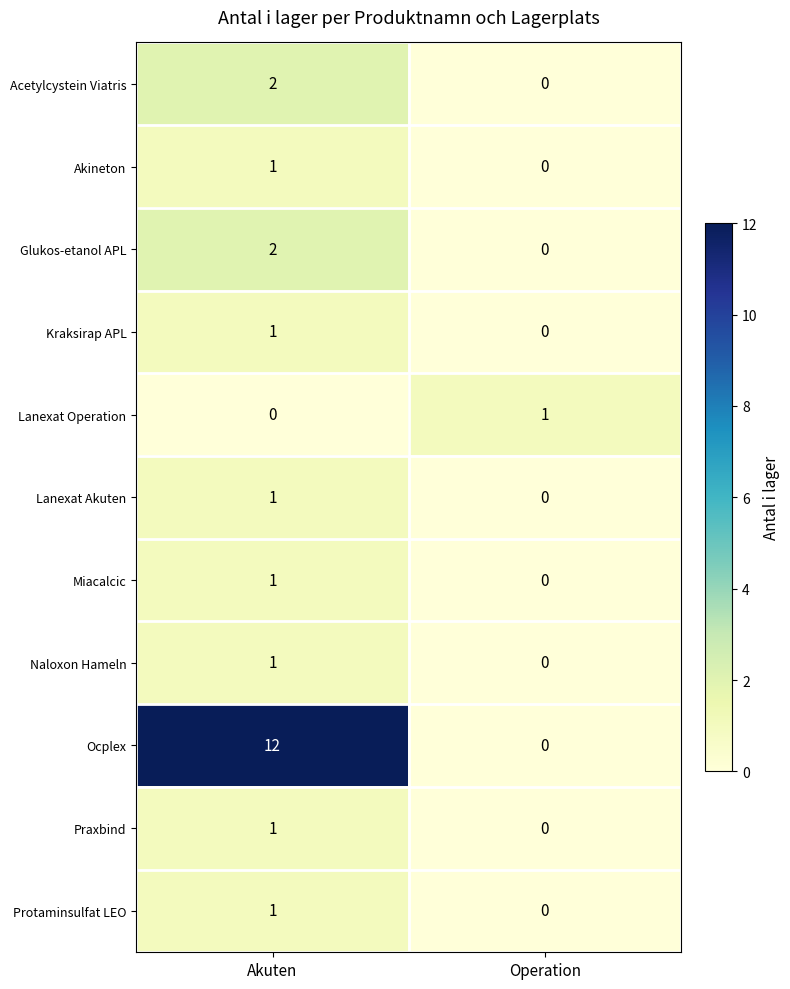

Reading left to right, transcribe all the data shown in this chart.

Acetylcystein Viatris: Akuten=2	Operation=0
Akineton: Akuten=1	Operation=0
Glukos-etanol APL: Akuten=2	Operation=0
Kraksirap APL: Akuten=1	Operation=0
Lanexat Operation: Akuten=0	Operation=1
Lanexat Akuten: Akuten=1	Operation=0
Miacalcic: Akuten=1	Operation=0
Naloxon Hameln: Akuten=1	Operation=0
Ocplex: Akuten=12	Operation=0
Praxbind: Akuten=1	Operation=0
Protaminsulfat LEO: Akuten=1	Operation=0